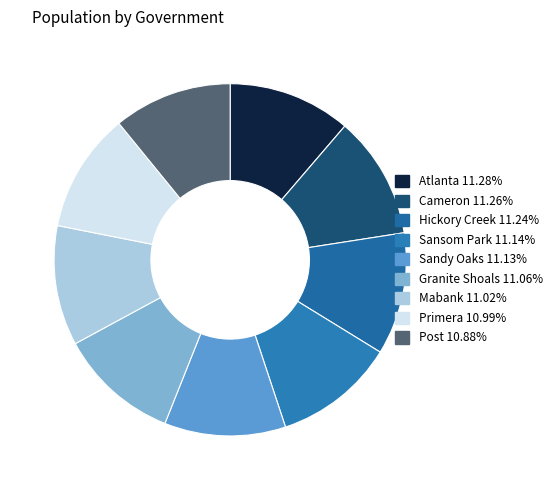

Is Hickory Creek the majority of the pie?

No